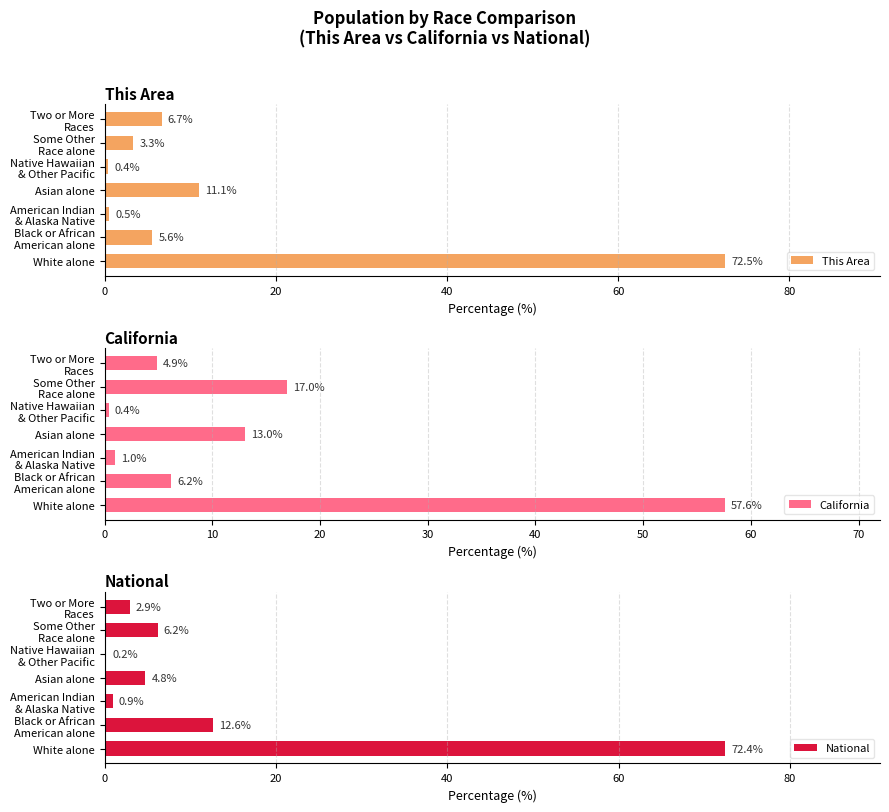

List the labels in order of This Area value, largest first.

White alone, Asian alone, Two or More
Races, Black or African
American alone, Some Other
Race alone, American Indian
& Alaska Native, Native Hawaiian
& Other Pacific